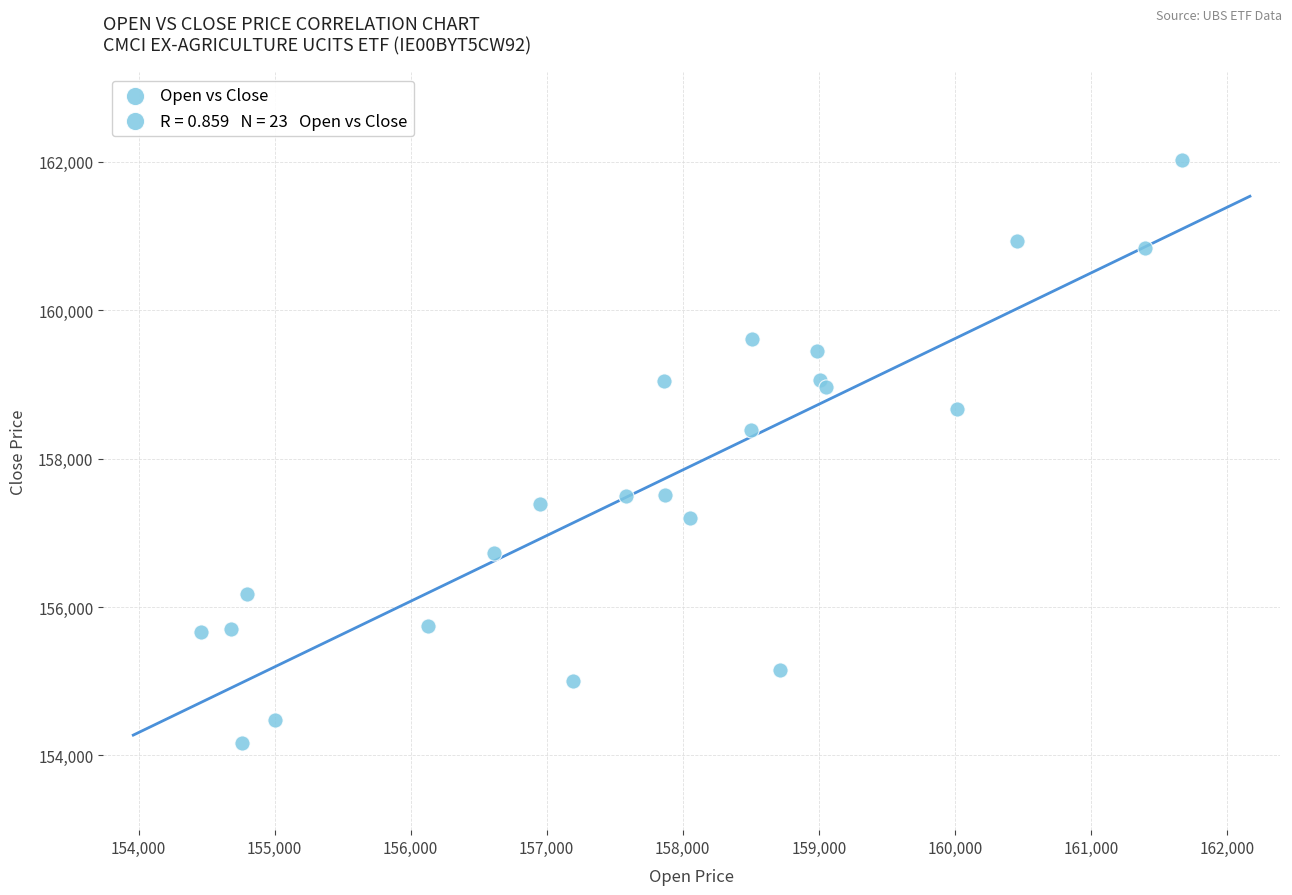

What Y value in the scatter plot is closest to 158099?

158382